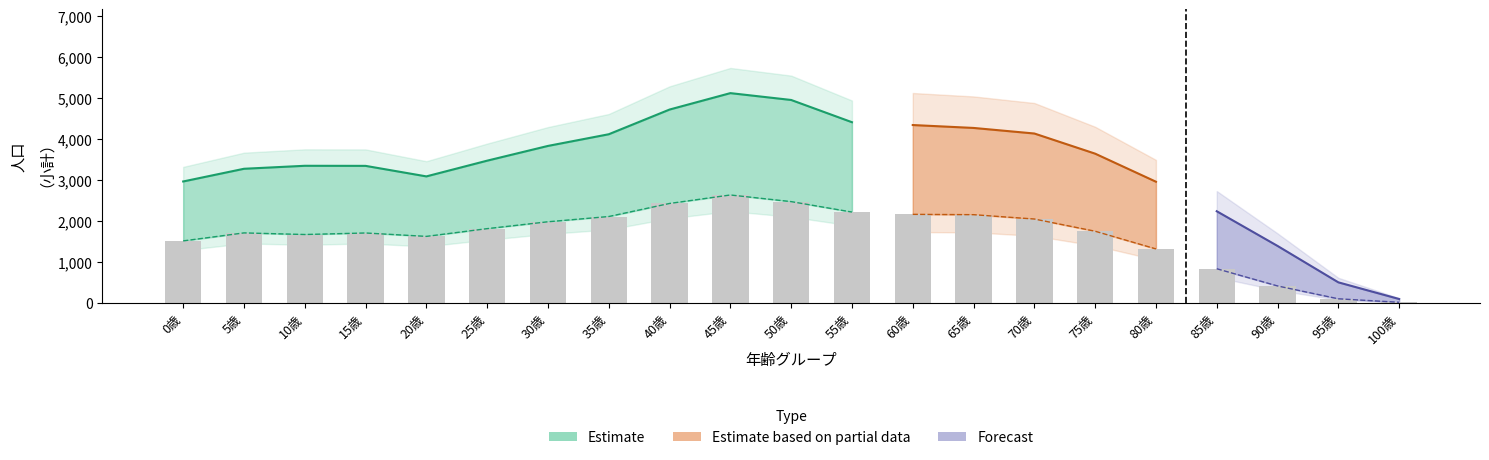

What is the highest value of the 合計 series?

5124